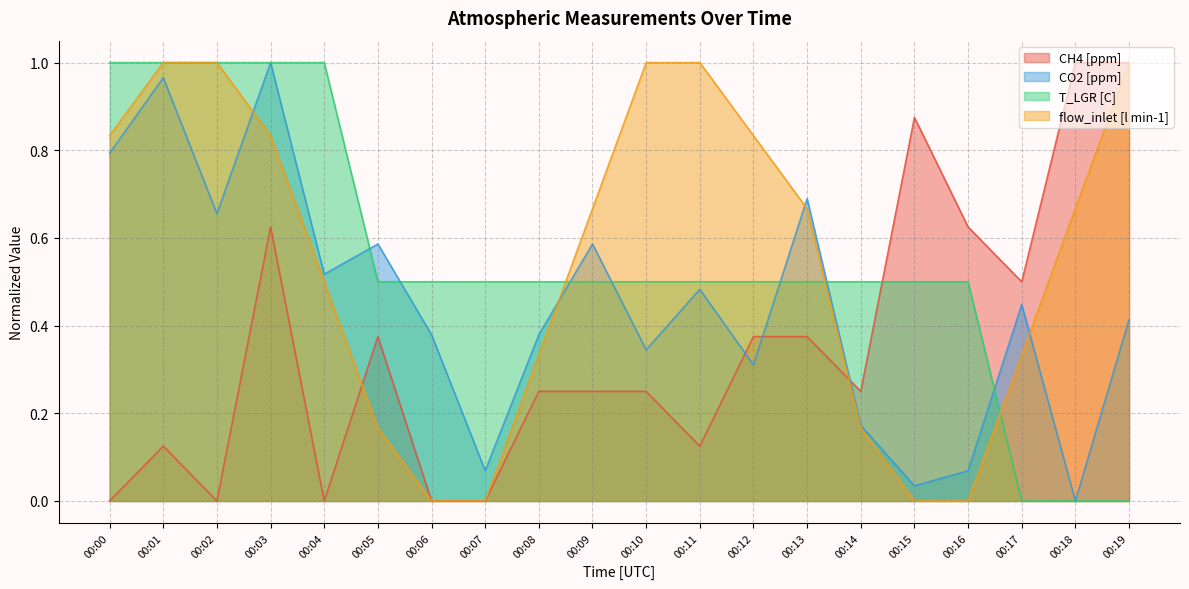

Reading right to left, list all the values displayed in this chart.

CH4 [ppm]: 00:19=1.0	00:18=1.0	00:17=0.5	00:16=0.6	00:15=0.9	00:14=0.2	00:13=0.4	00:12=0.4	00:11=0.1	00:10=0.2	00:09=0.2	00:08=0.2	00:07=0.0	00:06=0.0	00:05=0.4	00:04=0.0	00:03=0.6	00:02=0.0	00:01=0.1	00:00=0.0
CO2 [ppm]: 00:19=0.4	00:18=0.0	00:17=0.4	00:16=0.1	00:15=0.0	00:14=0.2	00:13=0.7	00:12=0.3	00:11=0.5	00:10=0.3	00:09=0.6	00:08=0.4	00:07=0.1	00:06=0.4	00:05=0.6	00:04=0.5	00:03=1.0	00:02=0.7	00:01=1.0	00:00=0.8
T_LGR [C]: 00:19=0.0	00:18=0.0	00:17=0.0	00:16=0.5	00:15=0.5	00:14=0.5	00:13=0.5	00:12=0.5	00:11=0.5	00:10=0.5	00:09=0.5	00:08=0.5	00:07=0.5	00:06=0.5	00:05=0.5	00:04=1.0	00:03=1.0	00:02=1.0	00:01=1.0	00:00=1.0
flow_inlet [l min-1]: 00:19=1.0	00:18=0.7	00:17=0.3	00:16=0.0	00:15=0.0	00:14=0.2	00:13=0.7	00:12=0.8	00:11=1.0	00:10=1.0	00:09=0.7	00:08=0.3	00:07=0.0	00:06=0.0	00:05=0.2	00:04=0.5	00:03=0.8	00:02=1.0	00:01=1.0	00:00=0.8